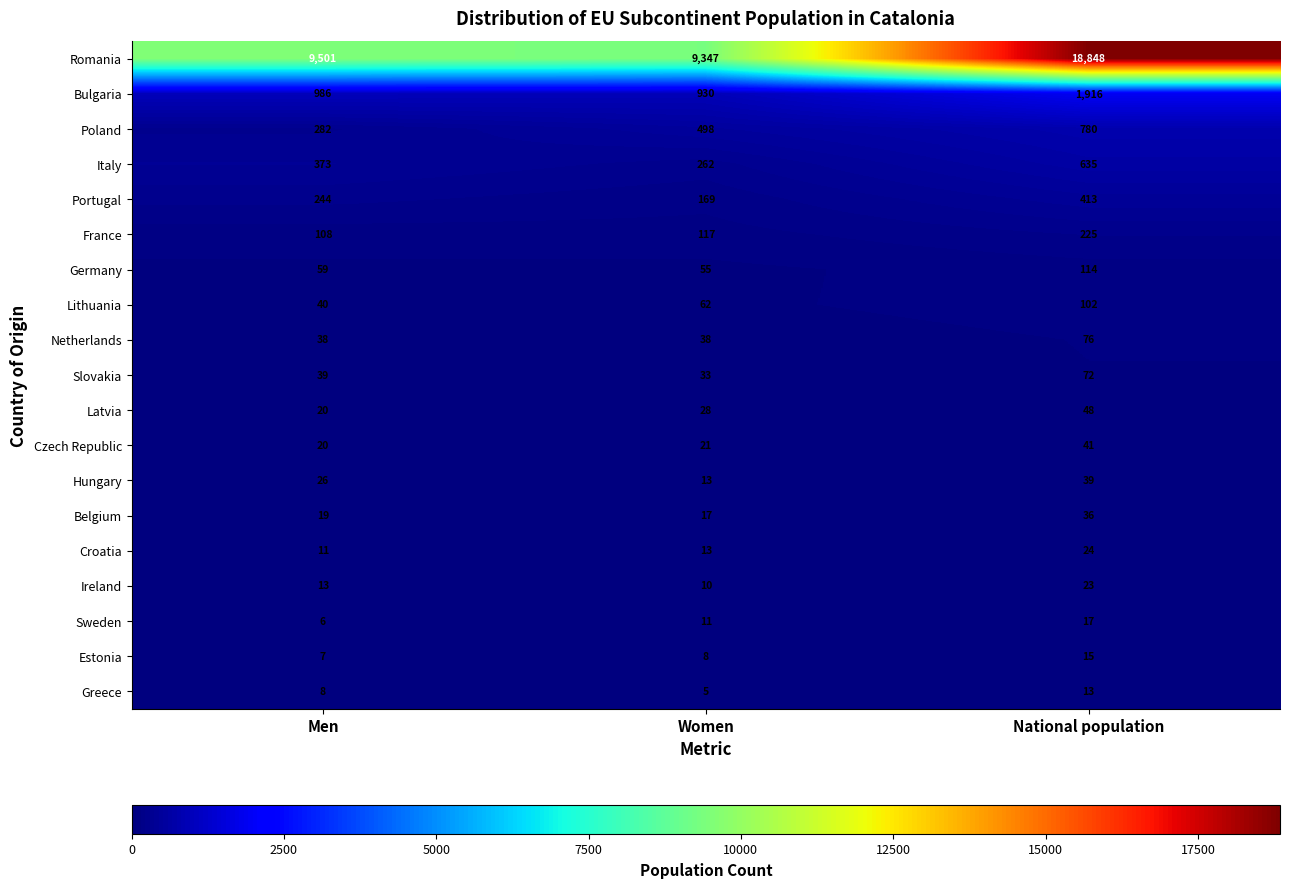

Between Women and National population, which series saw the biggest shift?

Romania